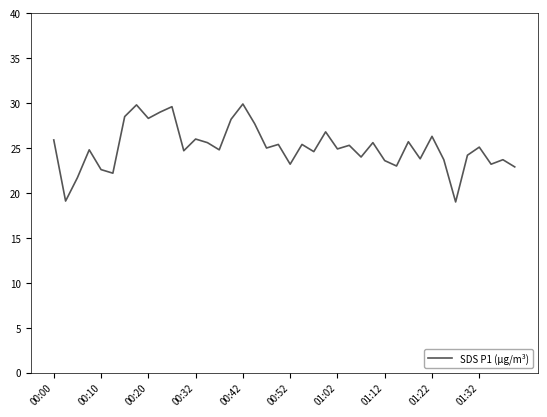

What is the minimum value shown in the chart?

19.0